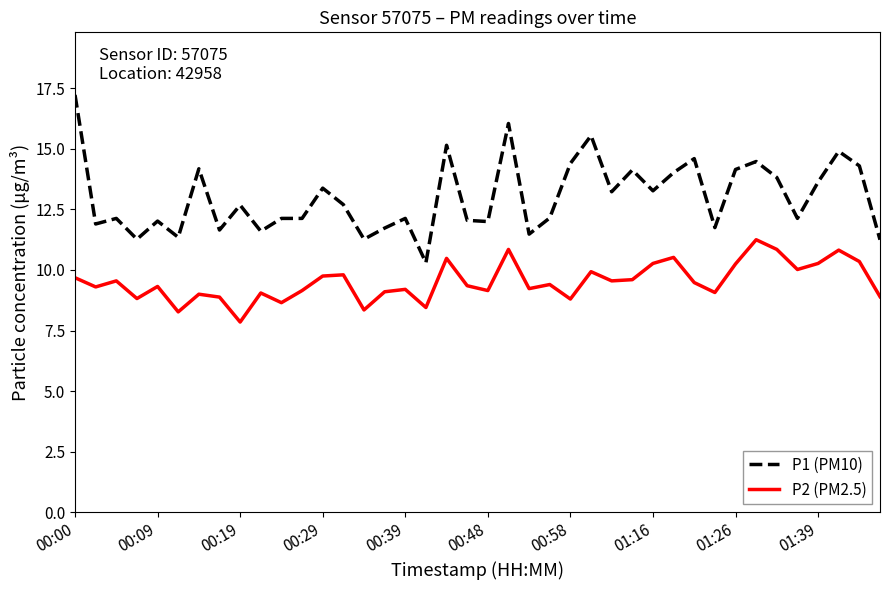

Rank the series by their average value, from lowest to highest.

P2 (PM2.5), P1 (PM10)